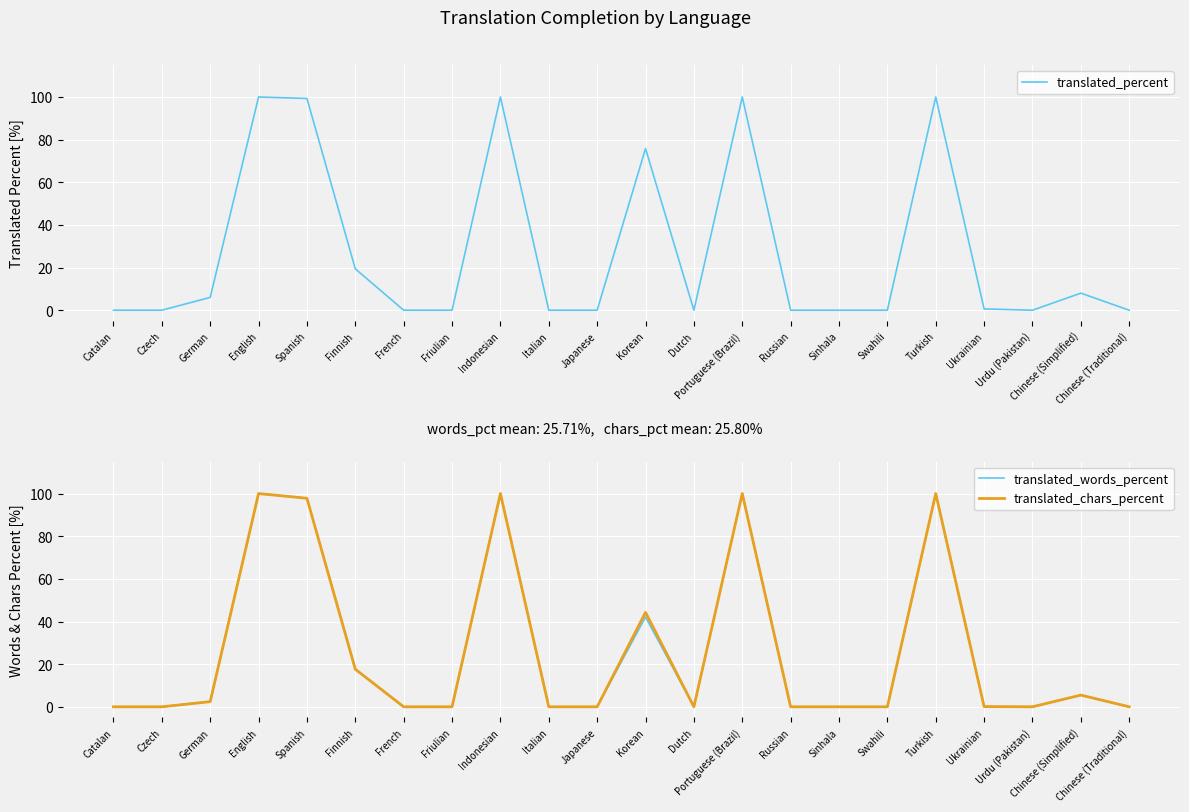

Which series has the widest spread of values?

translated_percent